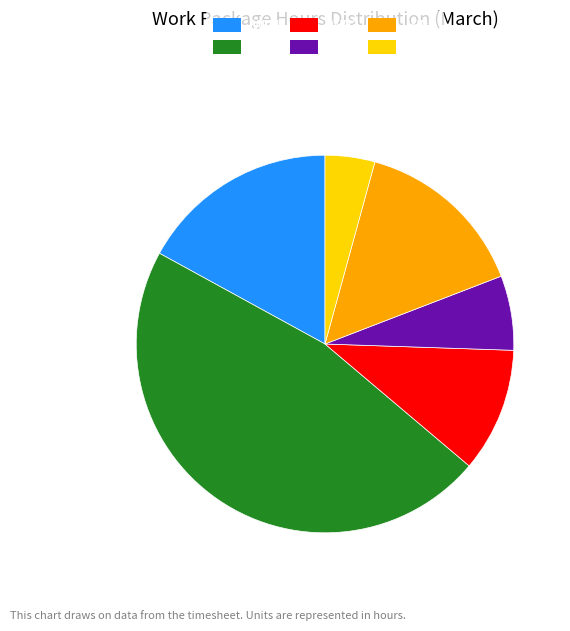

Approximately how many times larger is the value at WP5 compared to WP1?

0.9